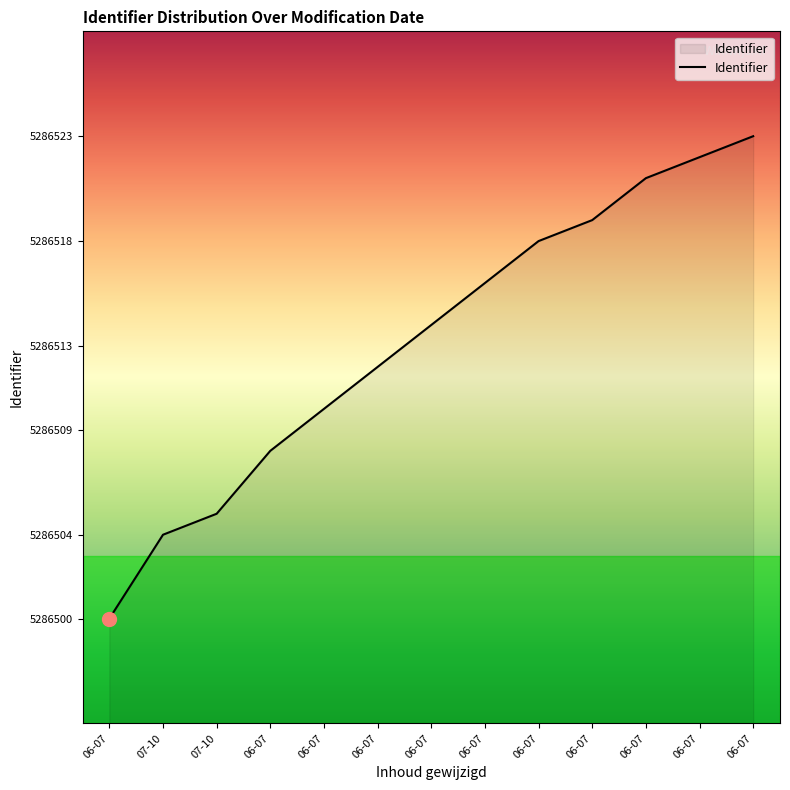

Approximately how many times larger is the value at 06-07 compared to 06-07?

1.0